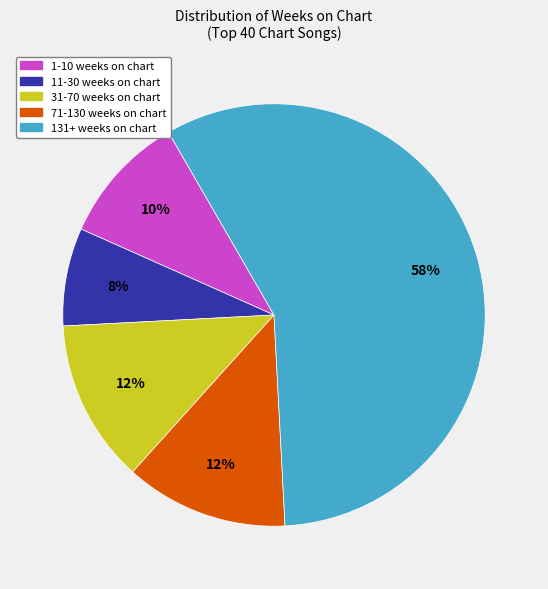

Count the number of slices in the pie.

5